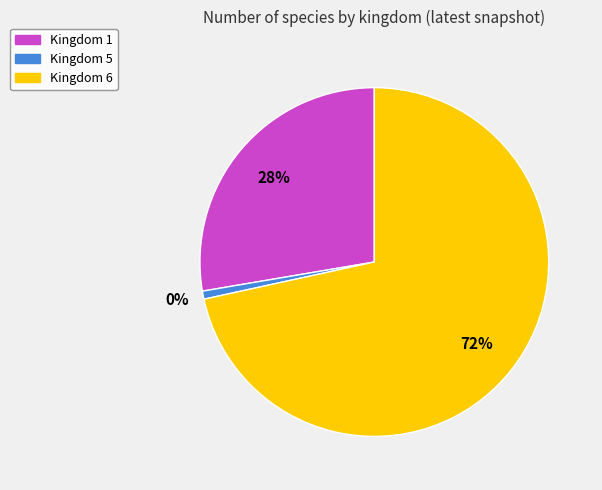

How many slices are in this pie chart?

3